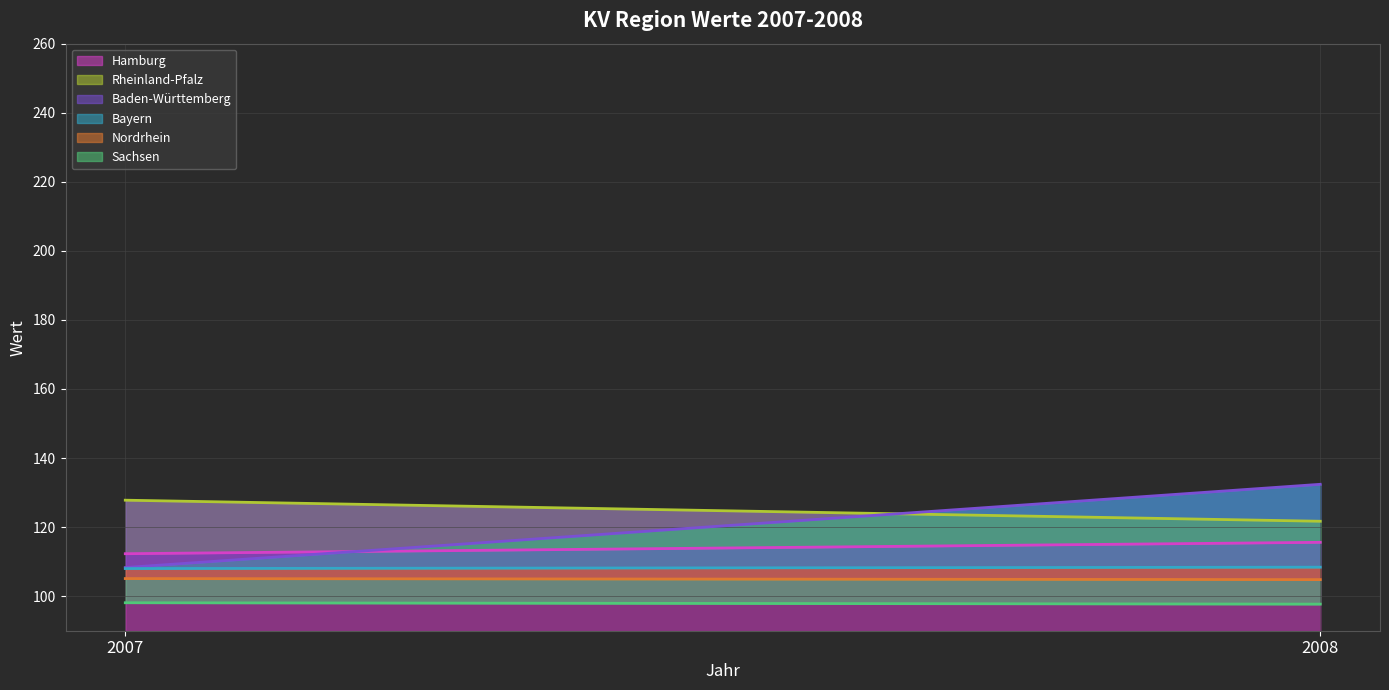

What is the value of the Sachsen (line) point at the 2nd from the left?

97.7